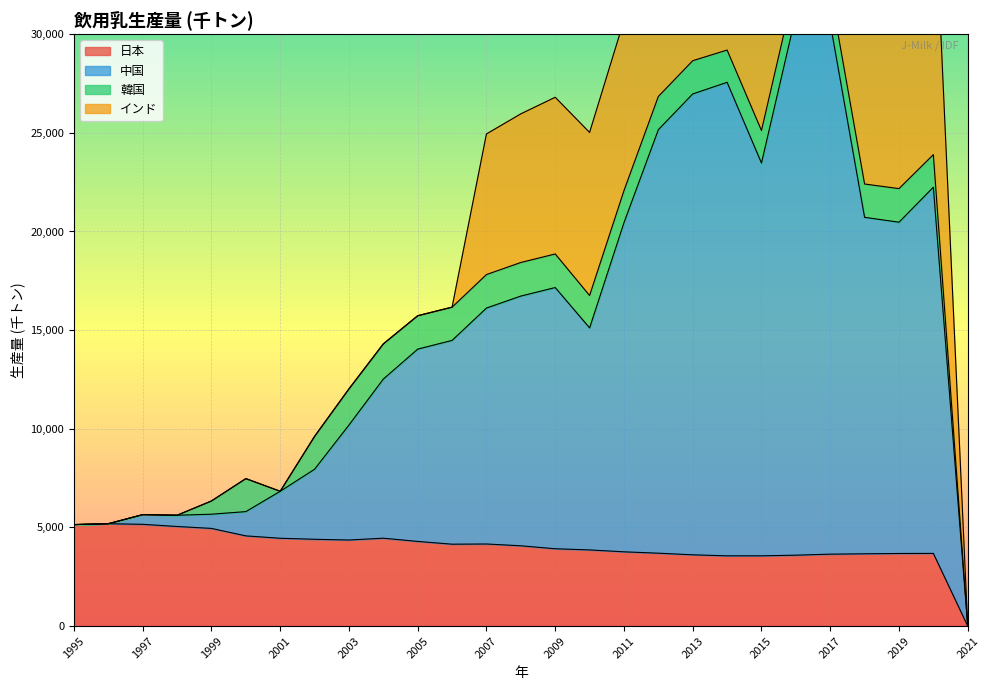

Which category has the lowest value in the 日本 series?

2021